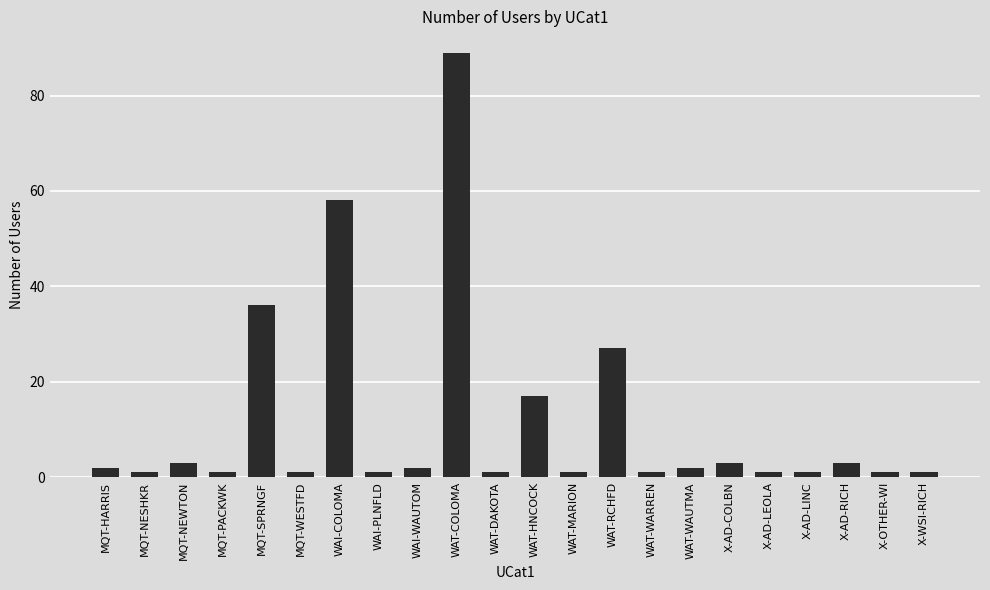

What is the label of the 21st bar from the left?

X-OTHER-WI